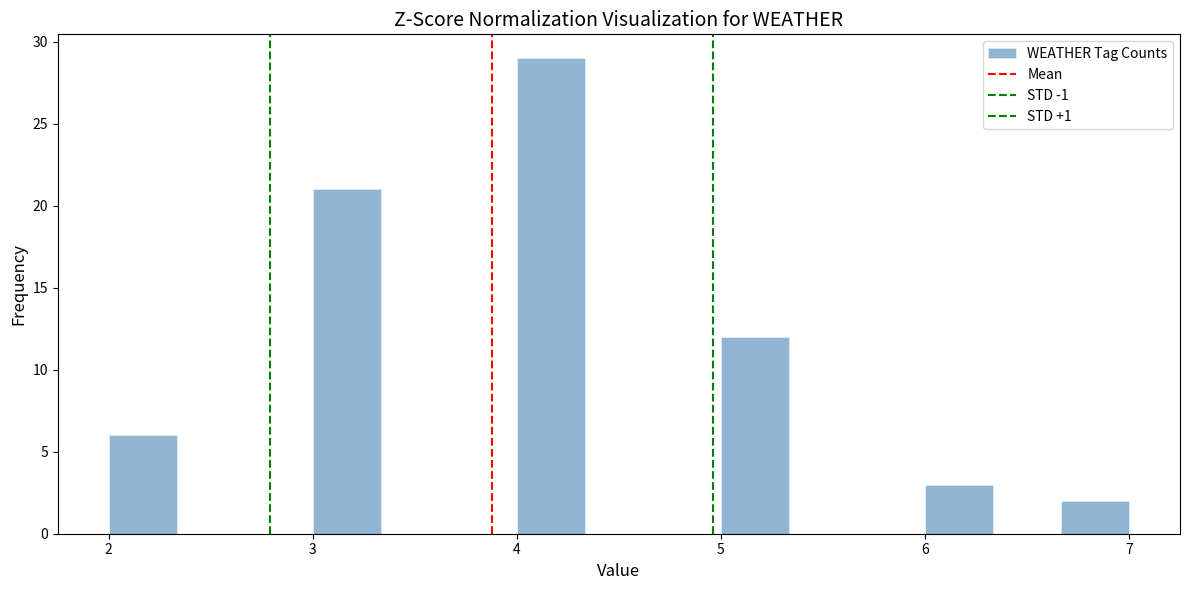

Around what value on the x-axis is the tallest bar? Give the approximate position of its centre, as read against the axis.

4.2